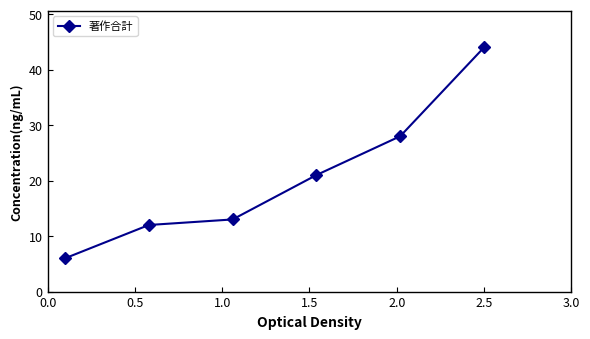

What is the difference between the maximum and minimum values?

38